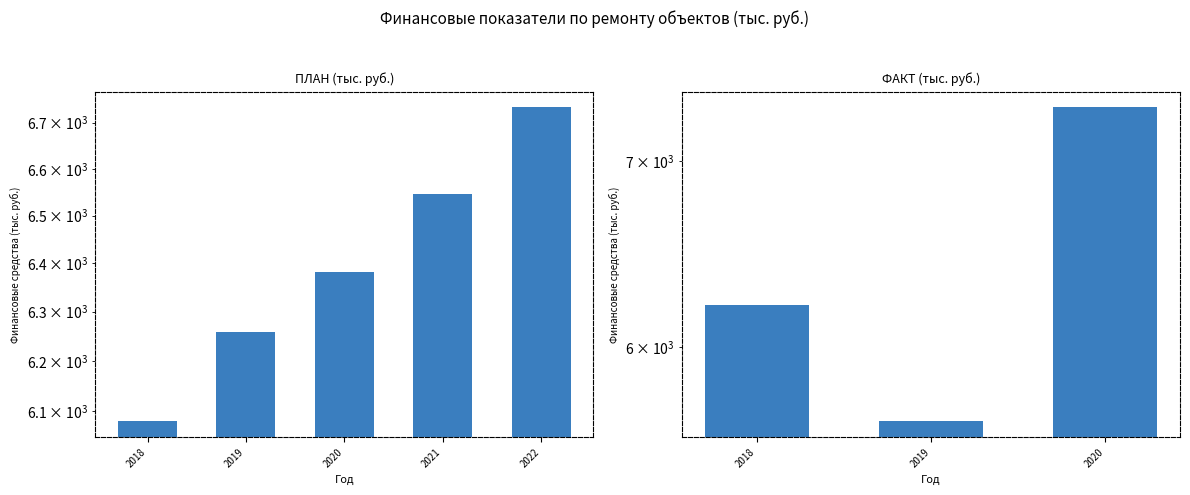

Are the bars horizontal?

No